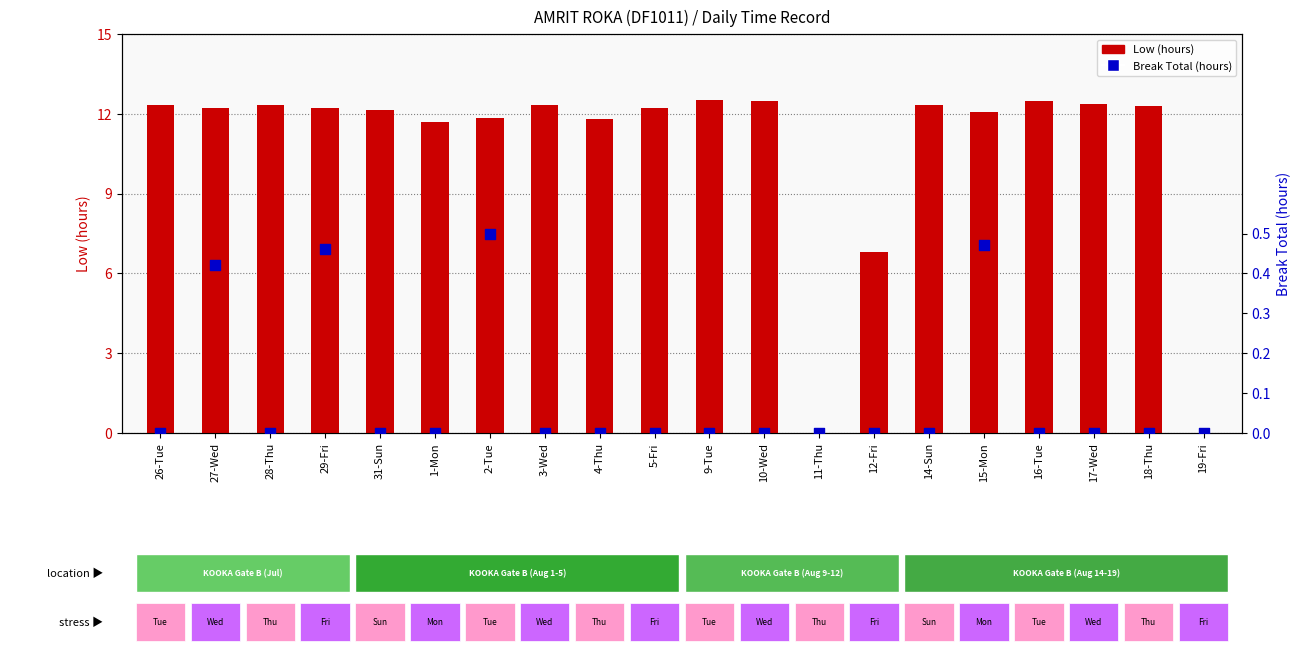

Which series has the largest total across all categories?

Low (hours)